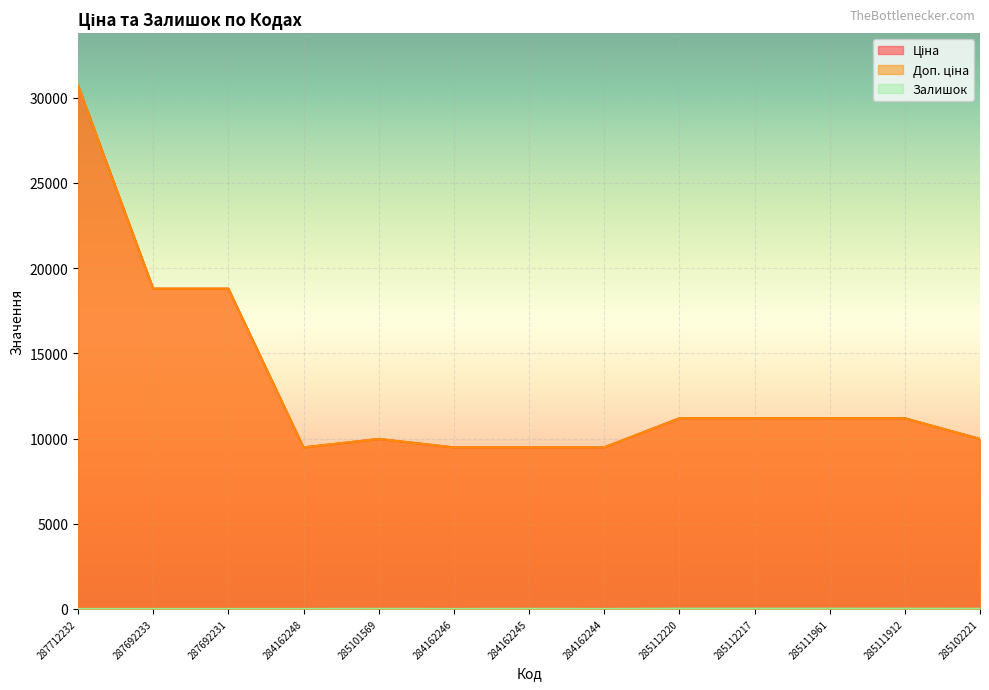

Rank the series by their maximum value, from lowest to highest.

Залишок, Ціна, Доп. ціна